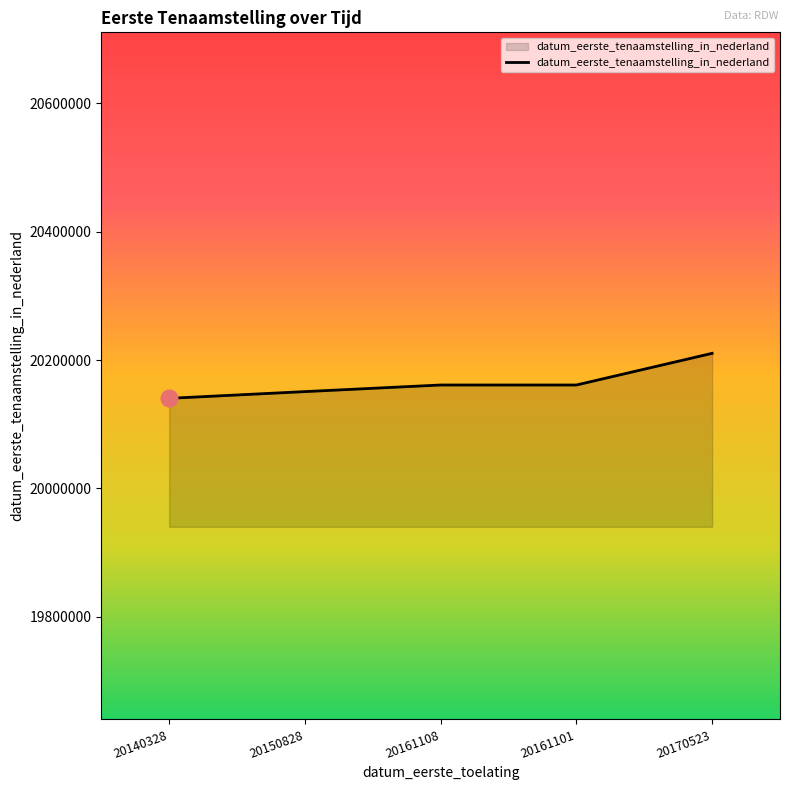

What is the difference between the second highest and minimum values?

20780